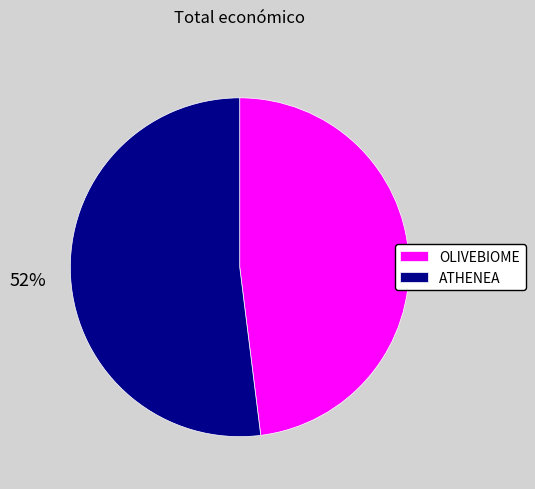

What is the ratio of the value at ATHENEA to the value at OLIVEBIOME?

1.1